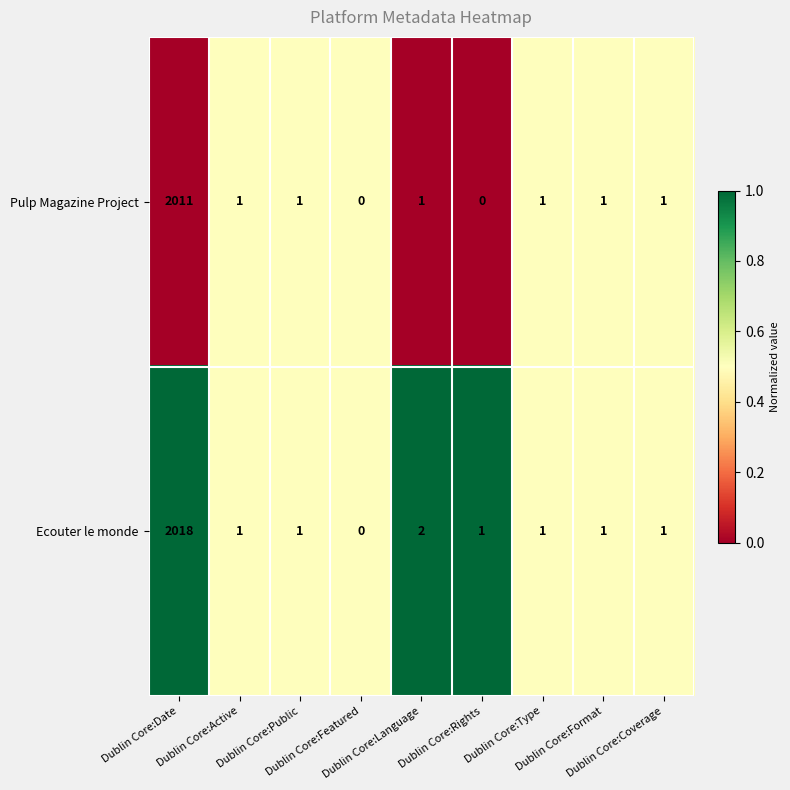

What is the maximum value for Ecouter le monde?

2018